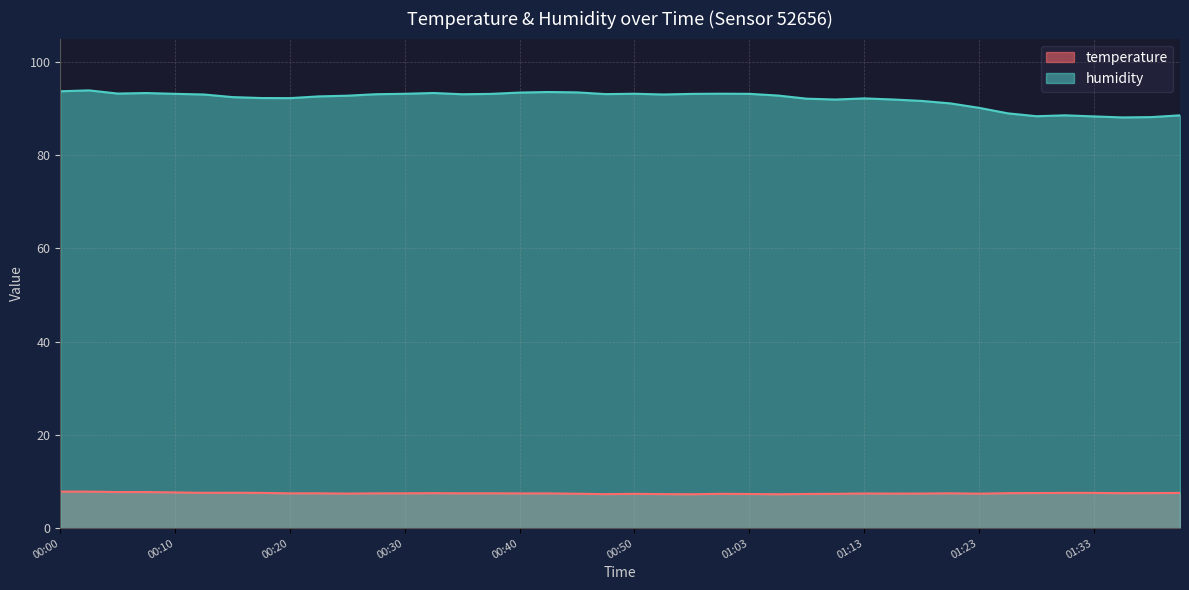

What is the spread (max minus min) of values at 01:05?

85.5